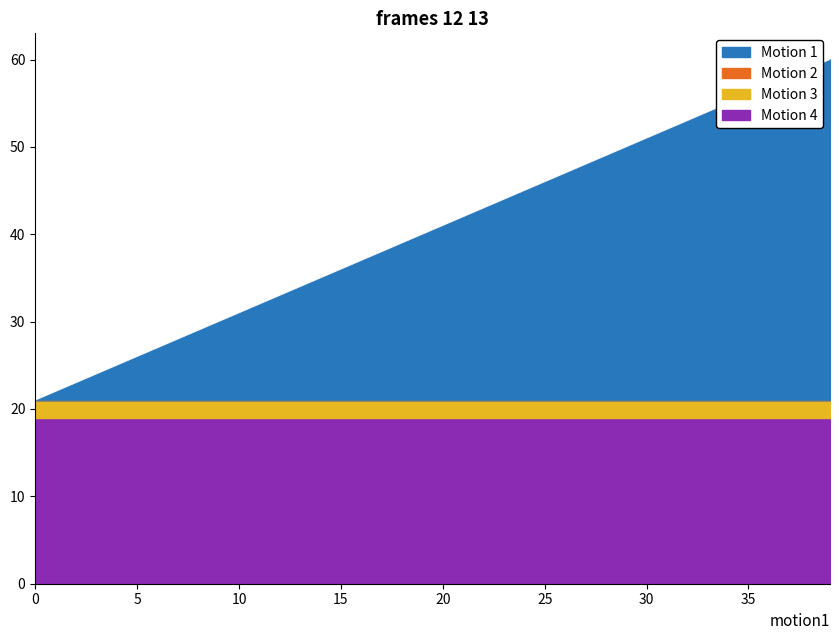

The Motion 4 series shows 12 at 25. True or false?

False